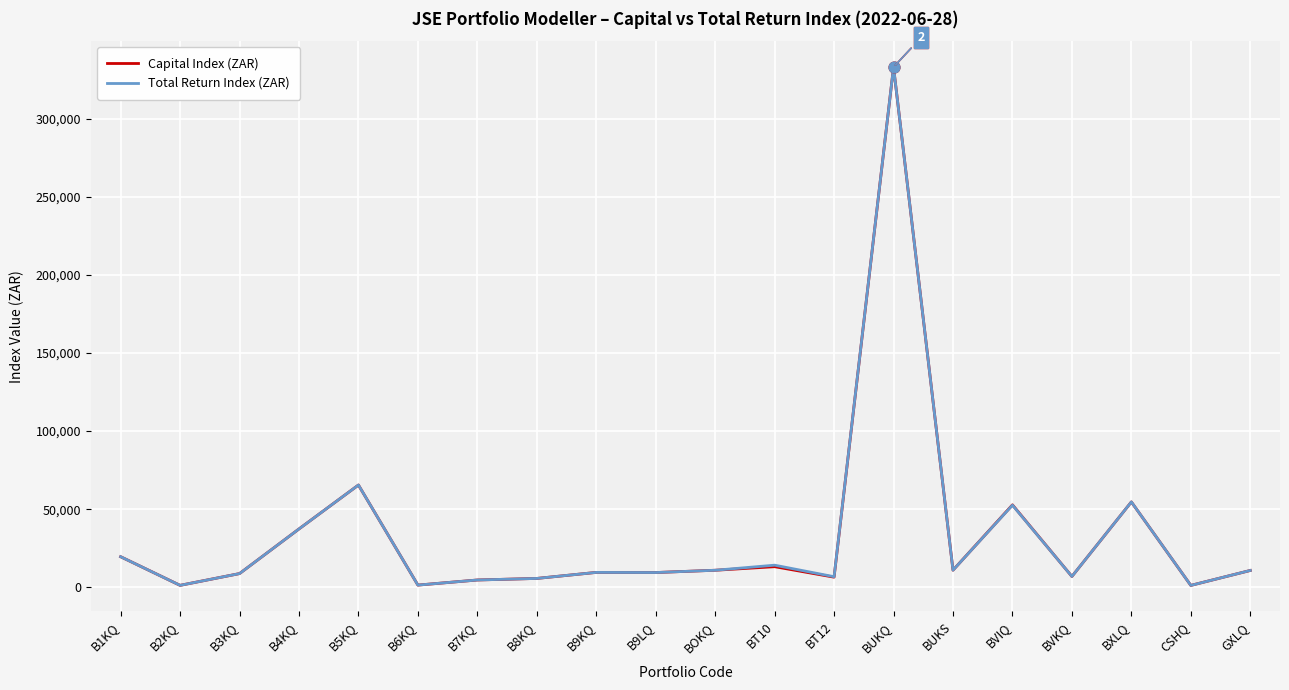

At how many categories does at least one series exceed 221521?

1